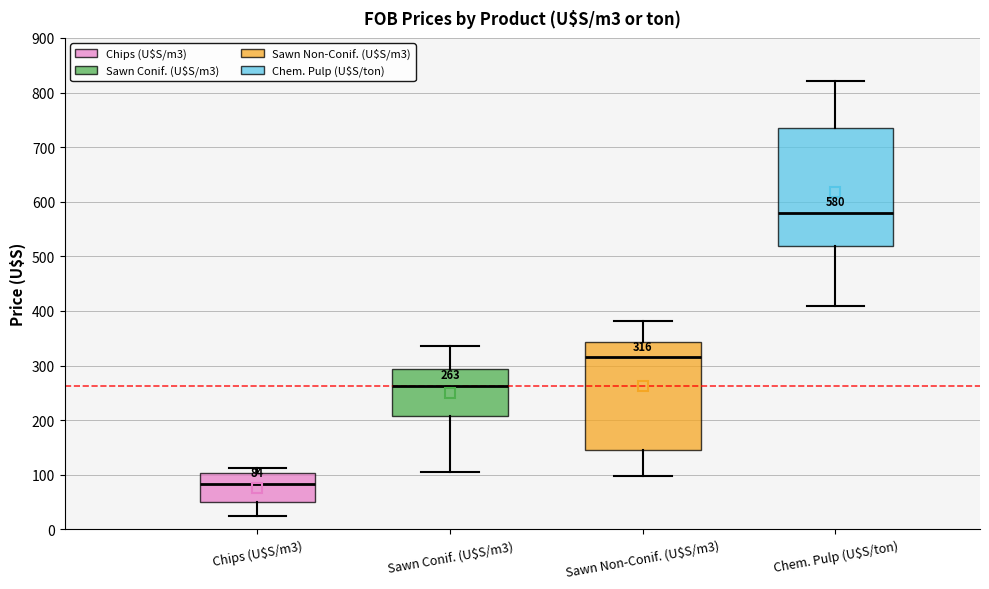

Comparing the boxes themselves (not the whiskers), which one is the tallest?

Chem. Pulp (U$S/ton)